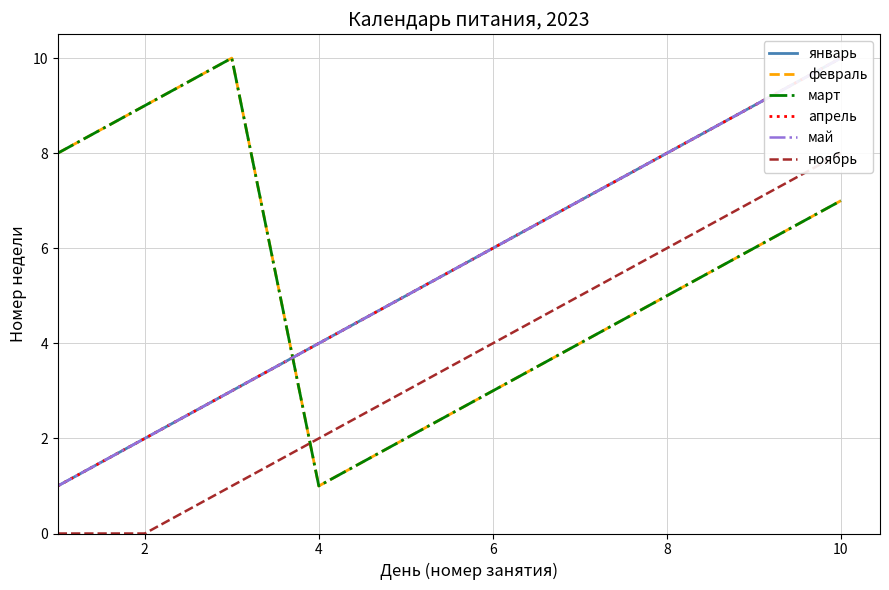

How many lines are shown in the chart?

6